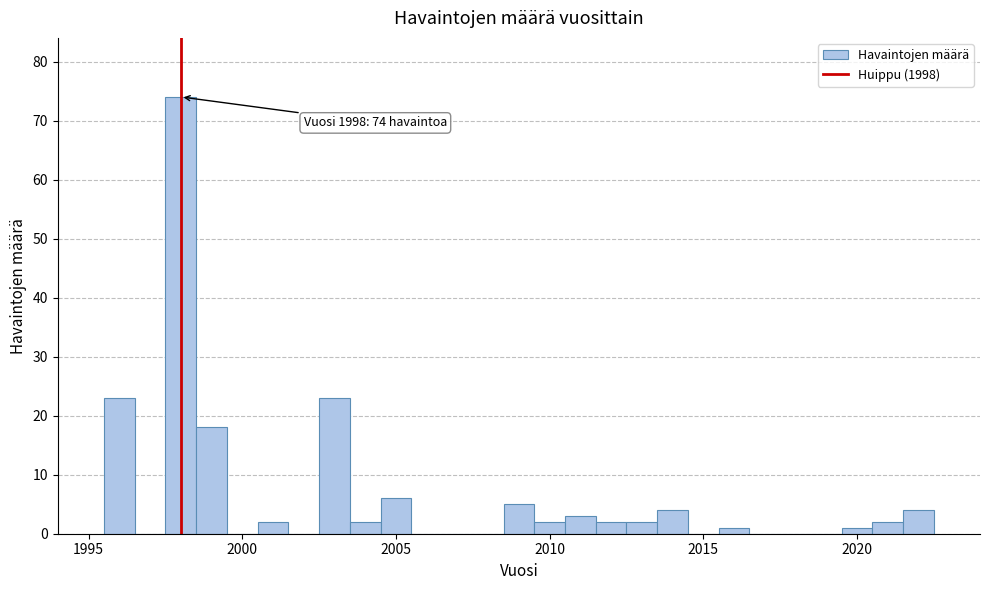

Around what value on the x-axis is the tallest bar? Give the approximate position of its centre, as read against the axis.

1998.0